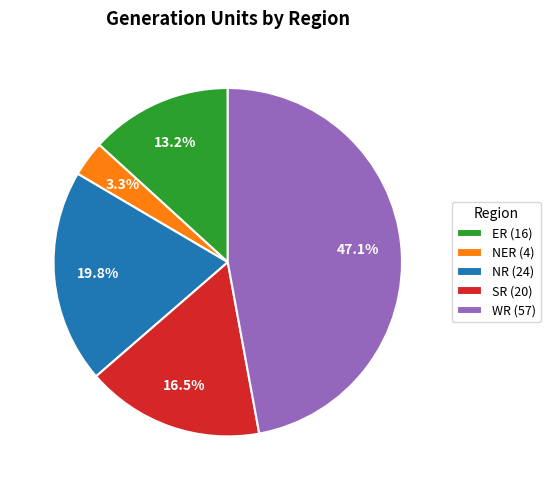

Which category has the biggest portion of the pie?

WR